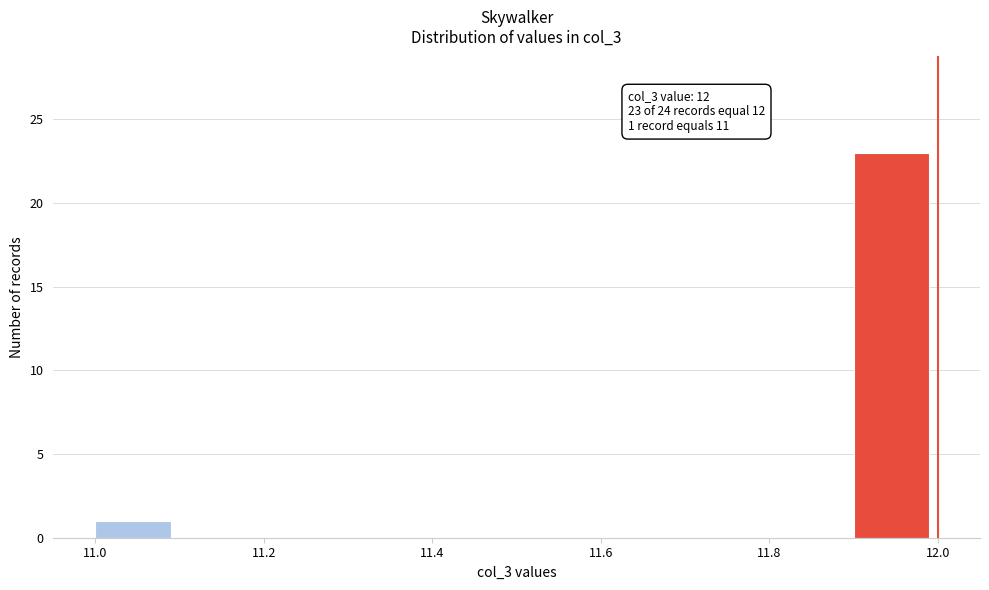

Which range on the x-axis has the tallest bar?

11.9 to 12.0